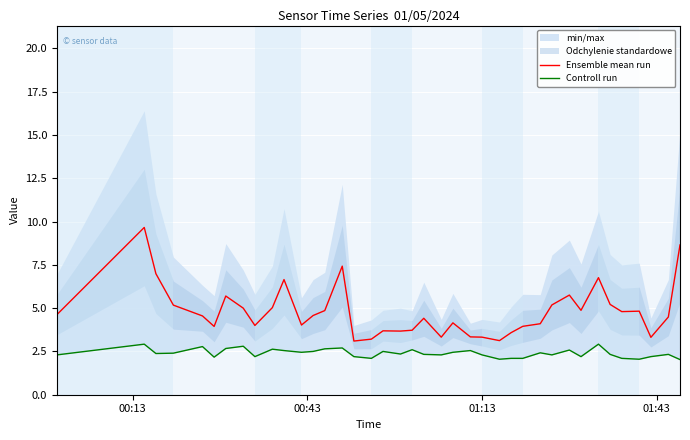

What is the difference between the maximum and minimum values in the Controll run series?

0.9